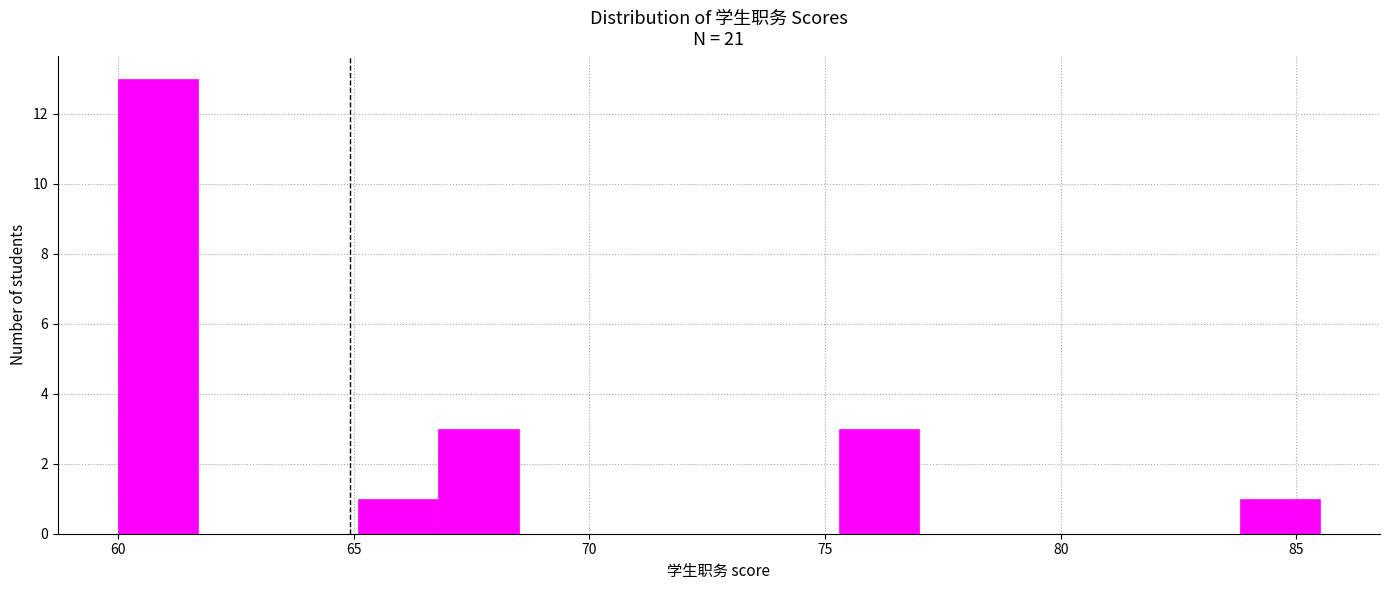

Read against the x-axis, roughly where is the centre of the tallest bar?

61.0